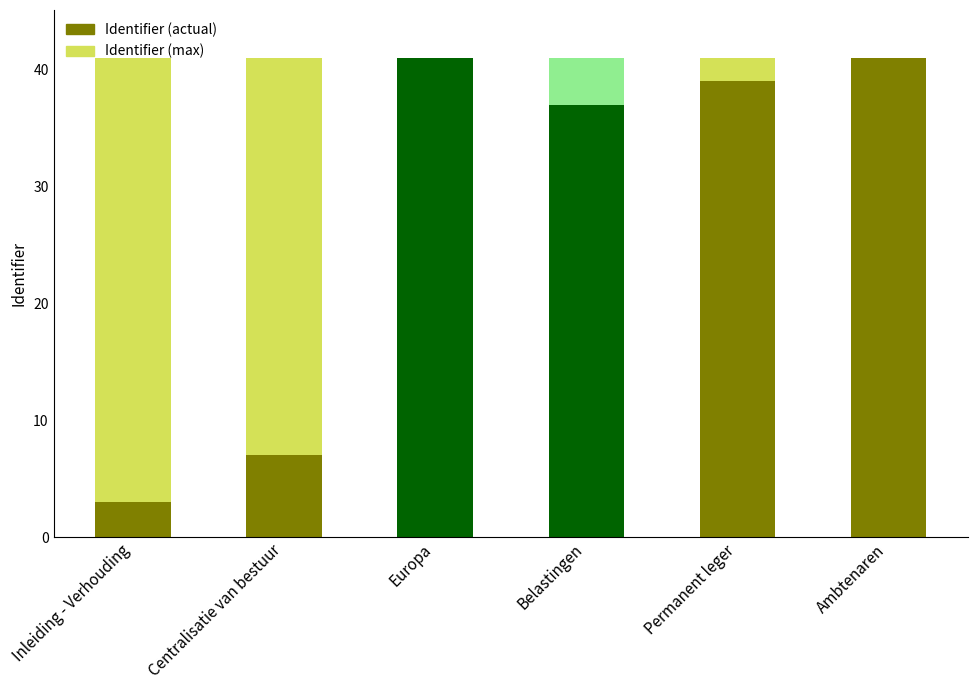

The value of Identifier (actual) at Inleiding - Verhouding is 4923559. True or false?

False